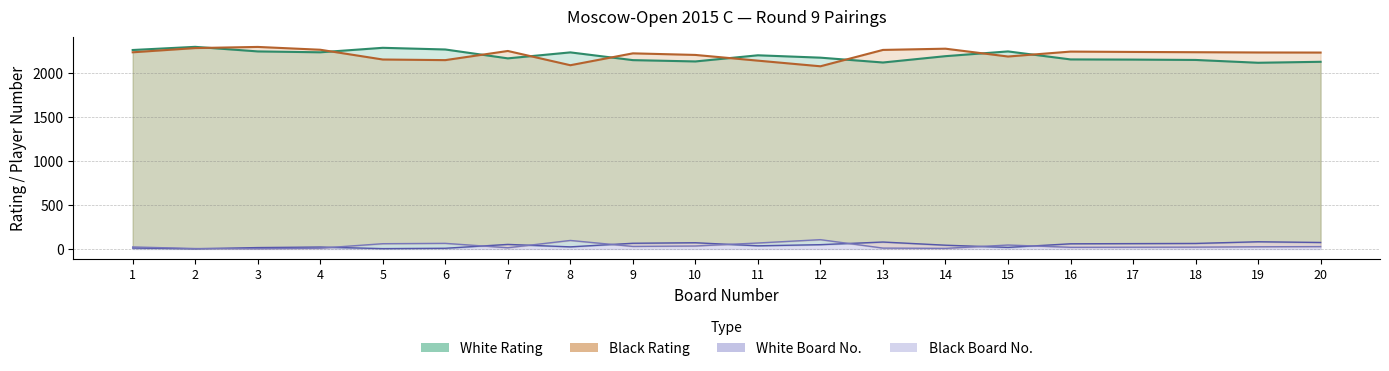

Is the value of Black Rating at 19 greater than the value of Black Num at 17?

Yes